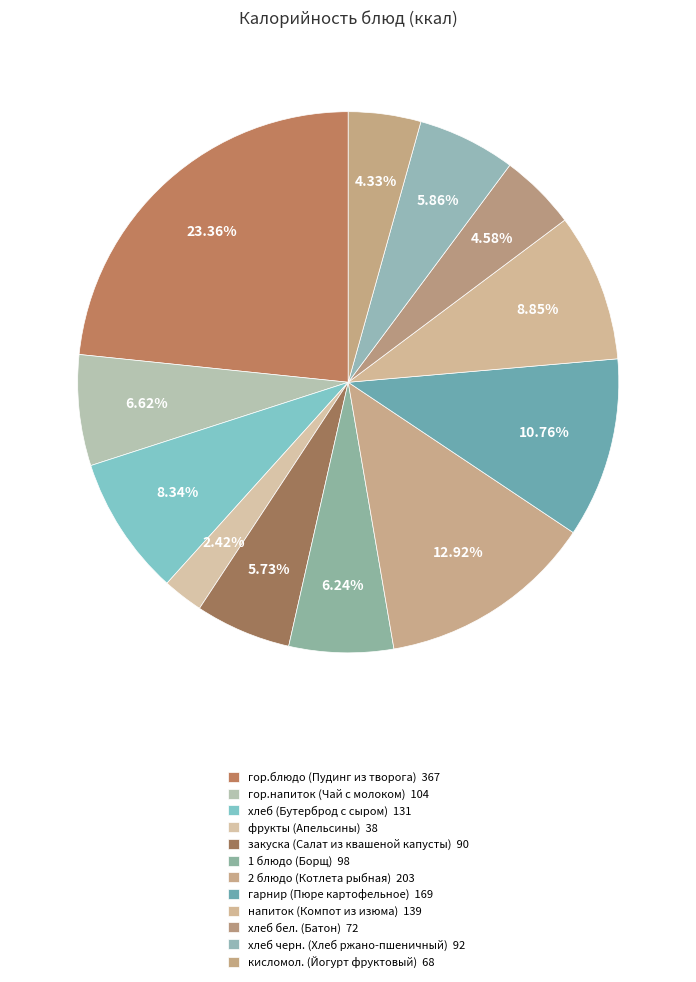

Count the number of slices in the pie.

12